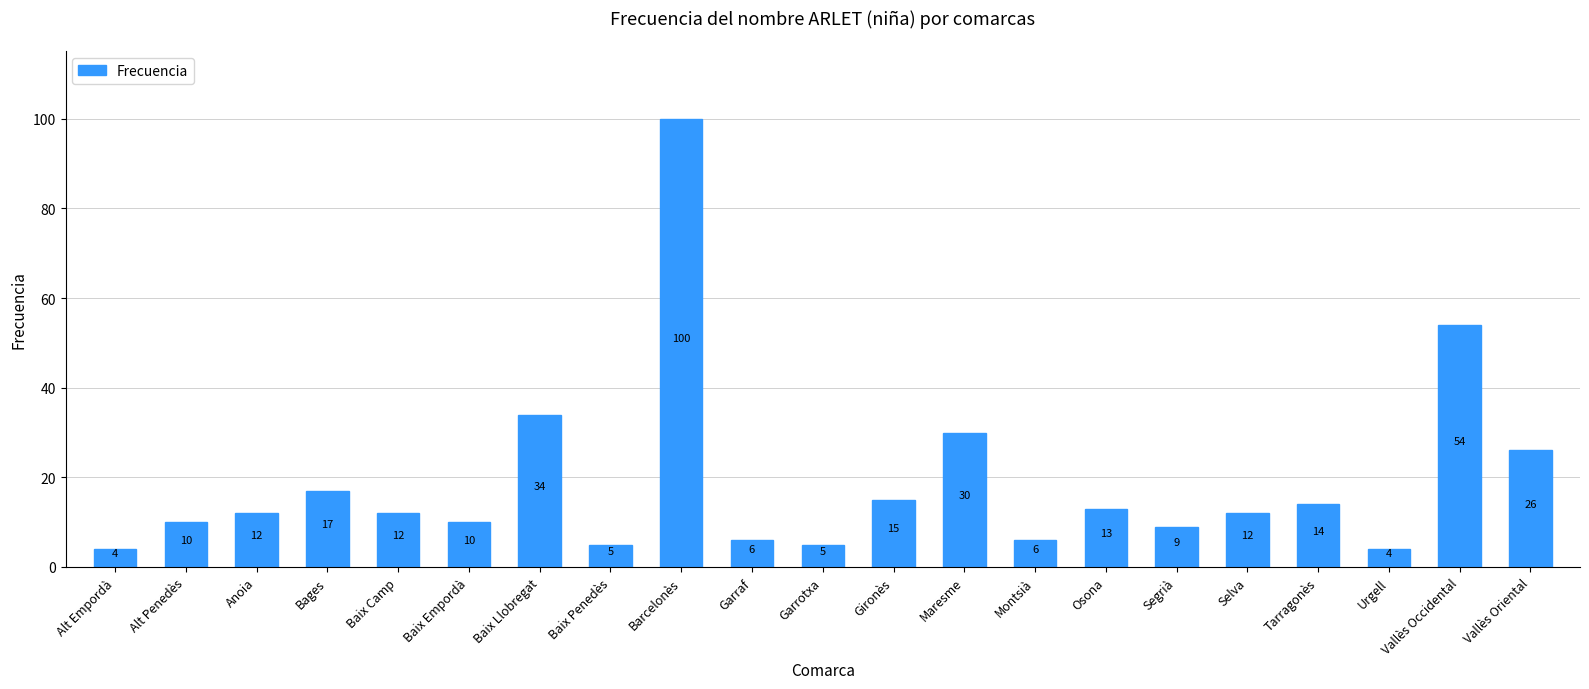

What is the approximate value at Vallès Occidental, to the nearest 10?

50